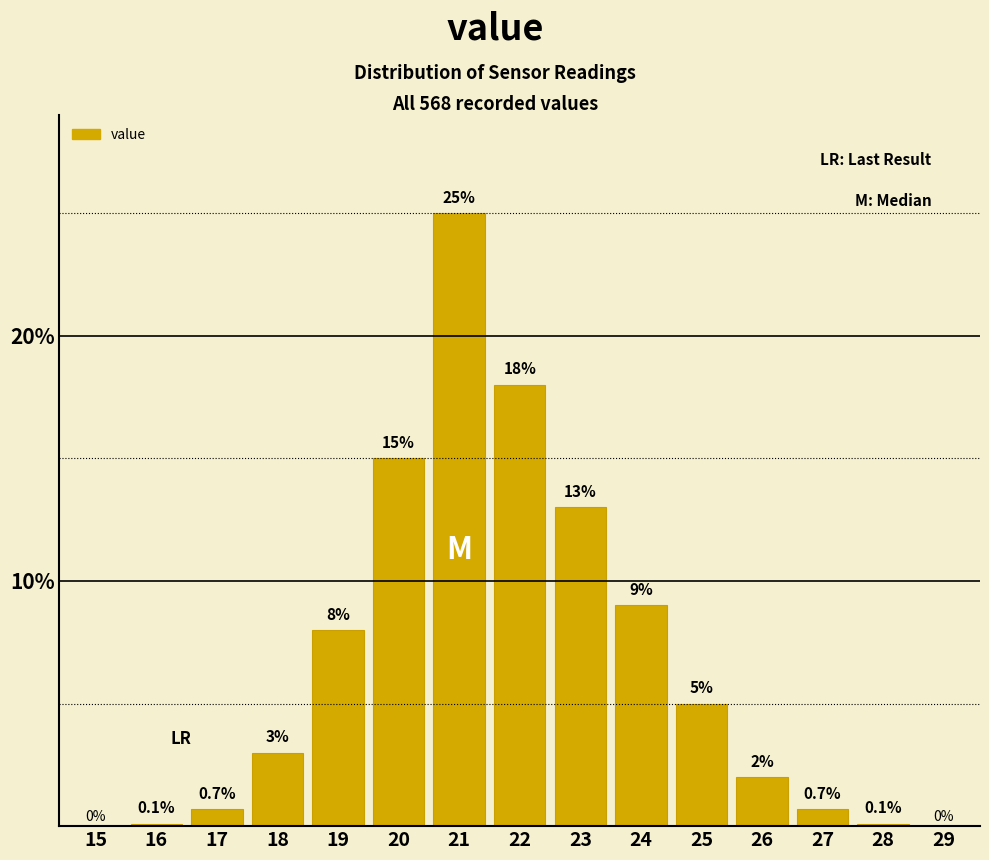

Reading right to left, list all the values displayed in this chart.

29=0.0	28=0.1	27=0.7	26=2.0	25=5.0	24=9.0	23=13.0	22=18.0	21=25.0	20=15.0	19=8.0	18=3.0	17=0.7	16=0.1	15=0.0